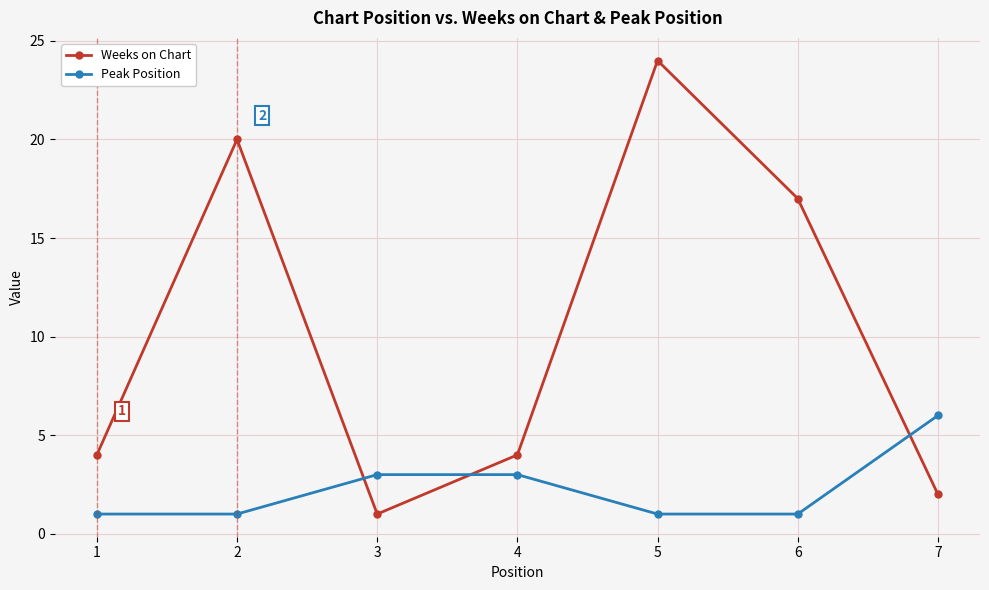

Does the chart display data point markers on the line(s)?

Yes